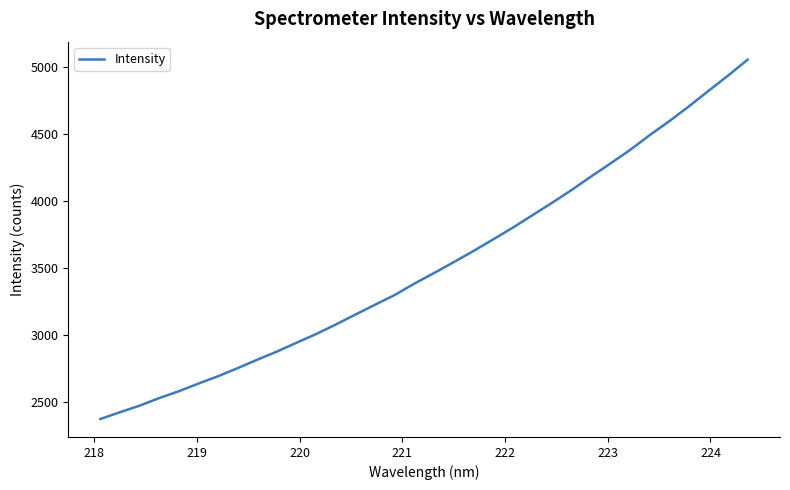

What is the greatest value displayed?

5052.5